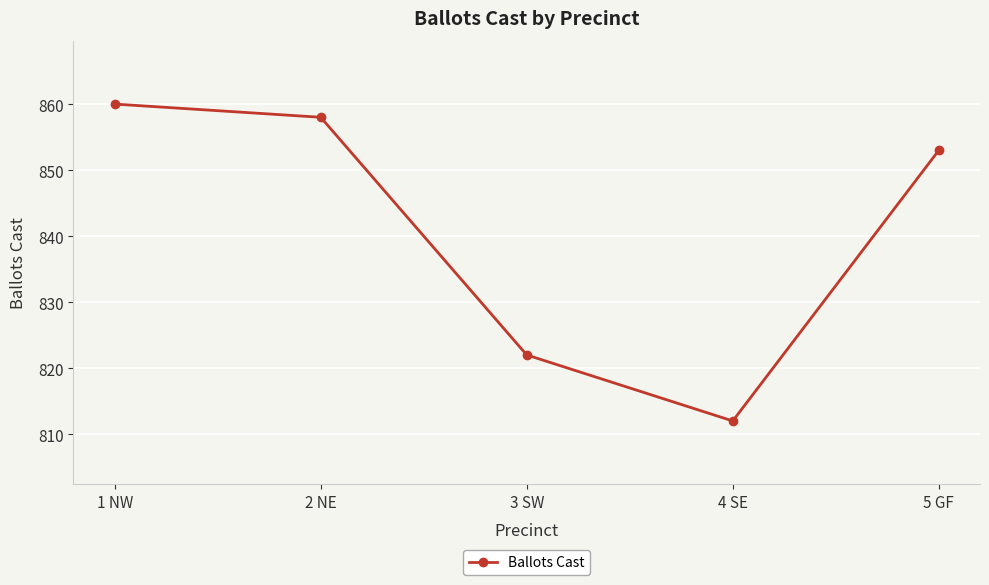

What position from the right is 5 GF?

1